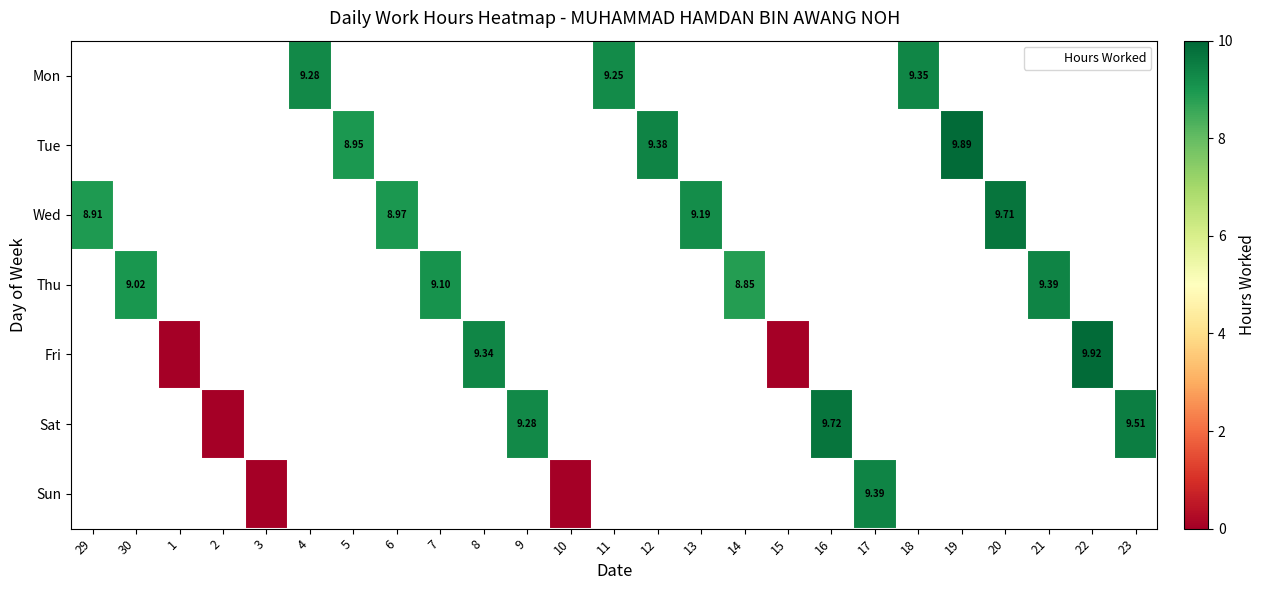

Which category has the lowest value across all series?

1